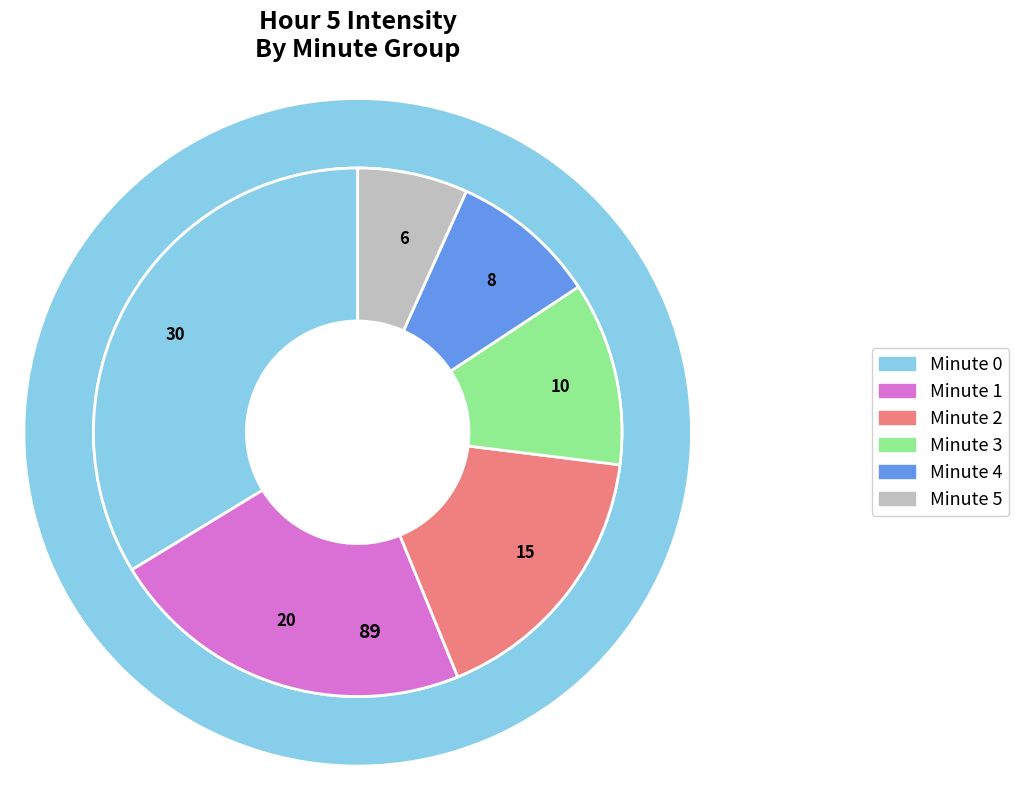

To the nearest percent, what portion does minute_5 represent?

7%